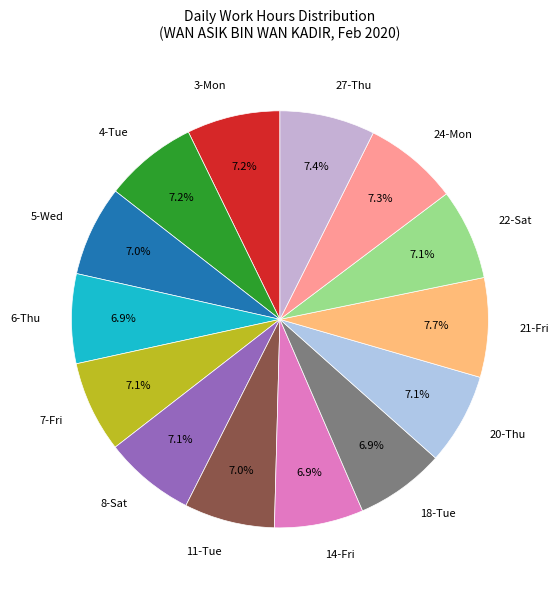

To the nearest percent, what is the difference between the 21-Fri and 8-Sat slice percentages?

1%